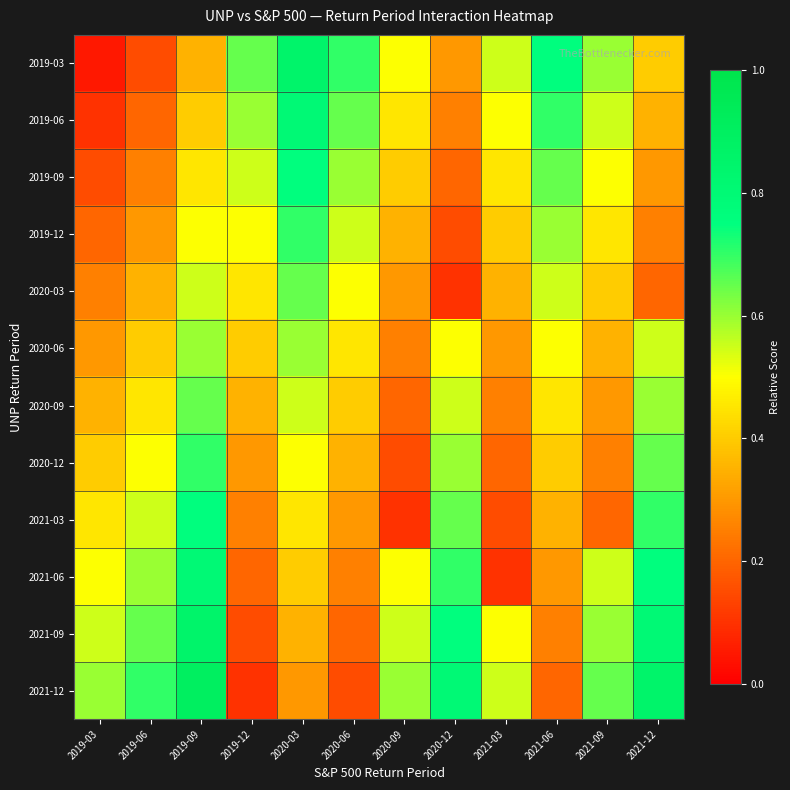

Count the number of categories in the chart.

12